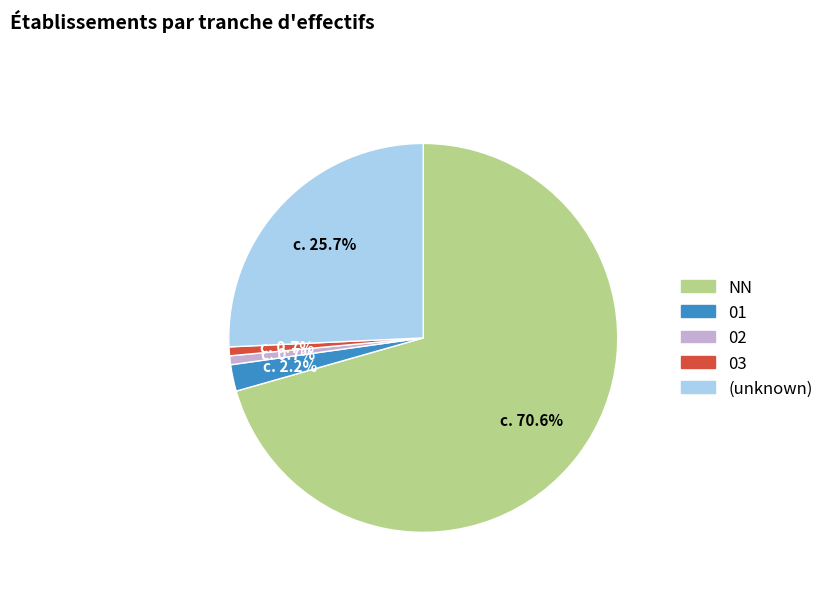

Combined, do 02 and NN account for over 50%?

Yes